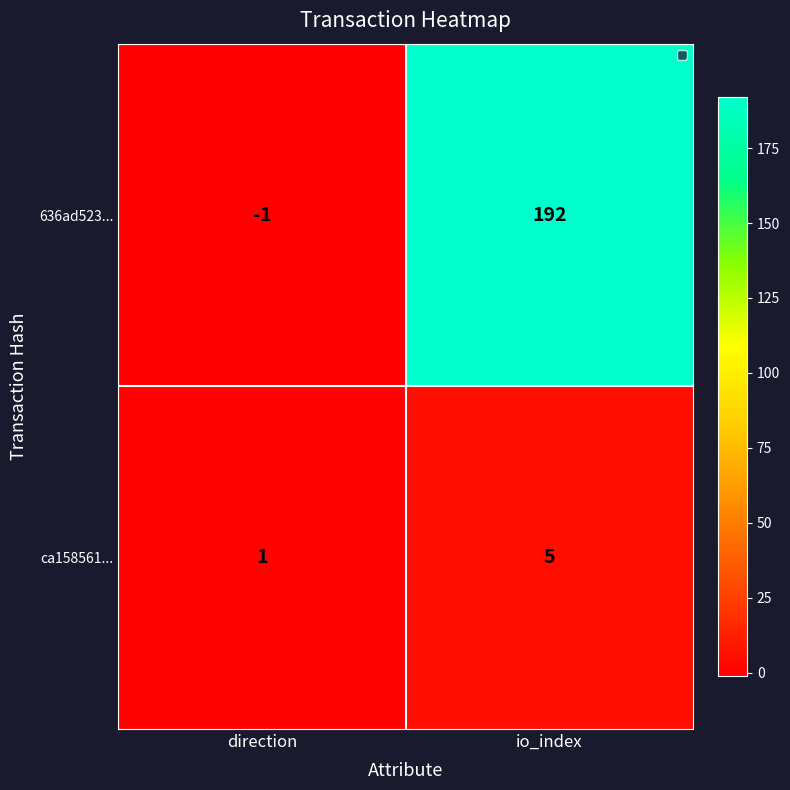

What is the smallest value displayed?

-1